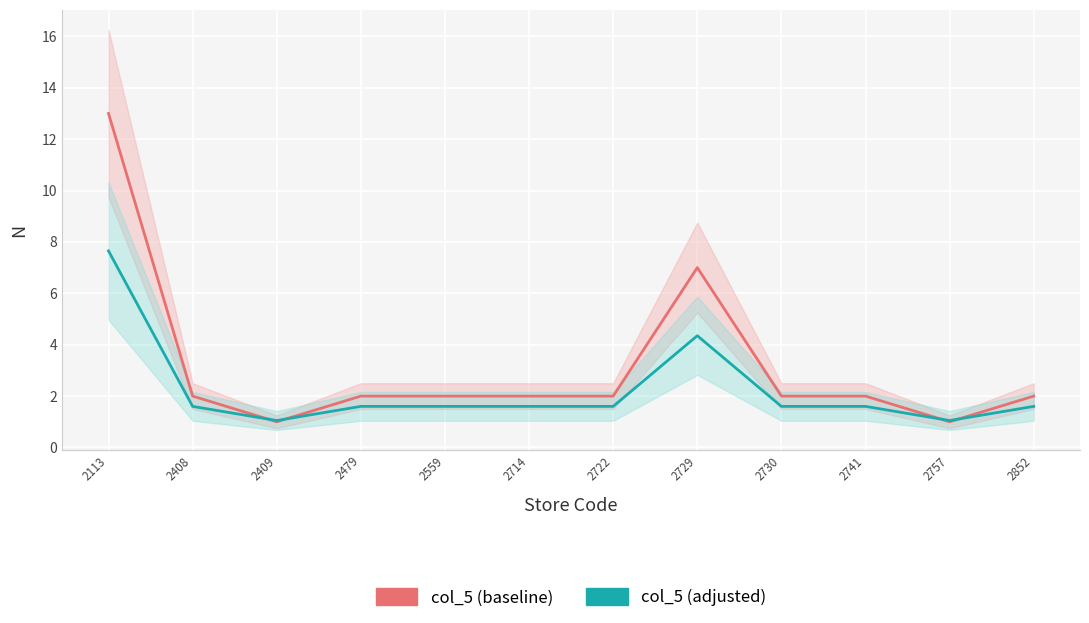

How many lines are shown in the chart?

2